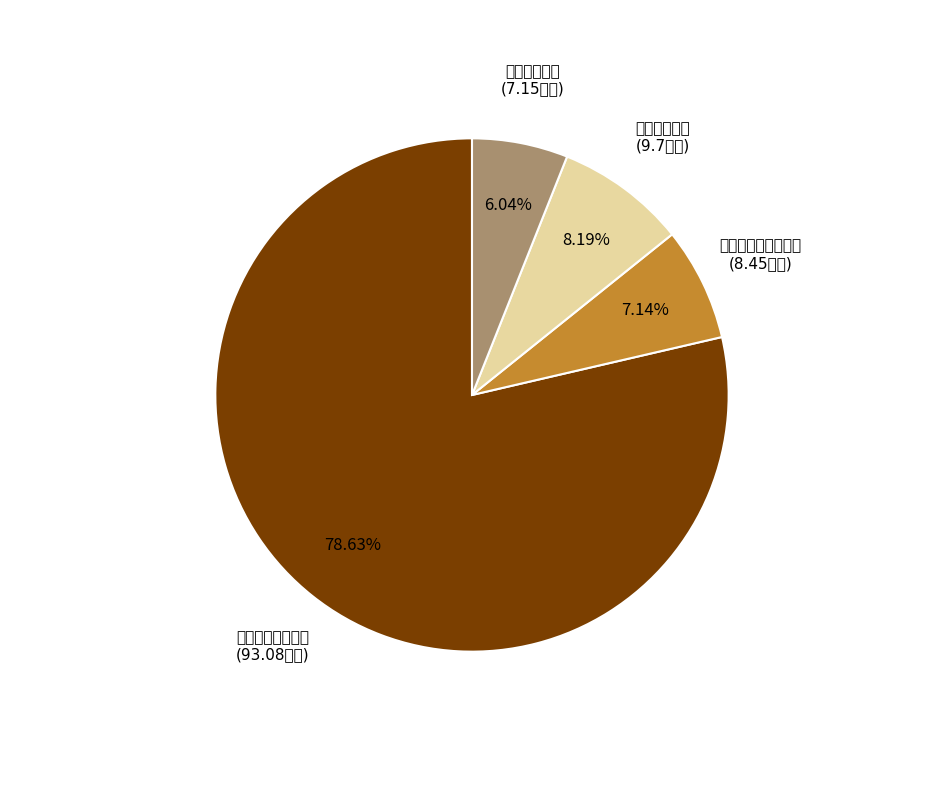

The 社会保障和就业支出 slice represents 13% of the pie. True or false?

False